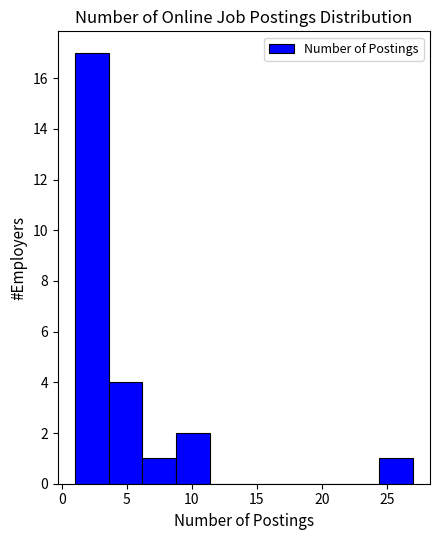

What is the height of the bar covering 3.6 to 6.2 on the x-axis? Neither the bar edges nor the heights are printed on the chart, so give them approximately, as read against the axes.

4